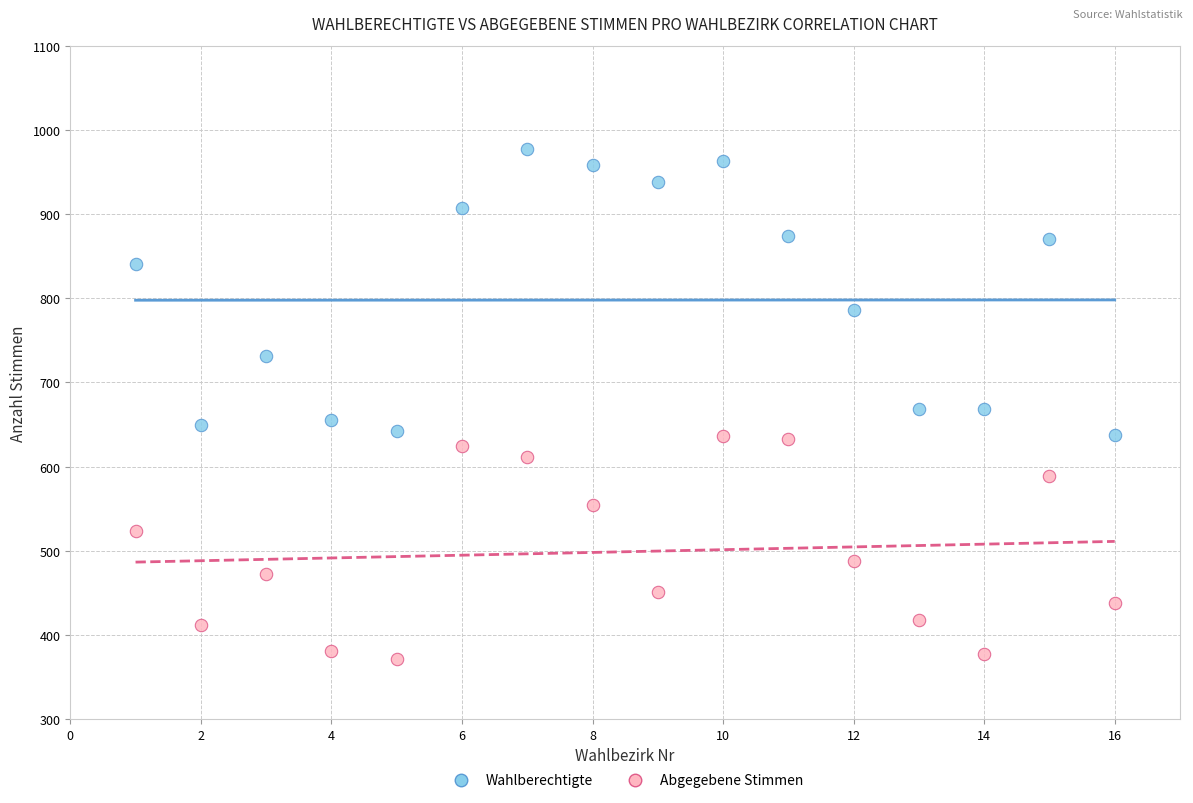

What are all the series names shown in the legend?

Wahlberechtigte, Abgegebene Stimmen